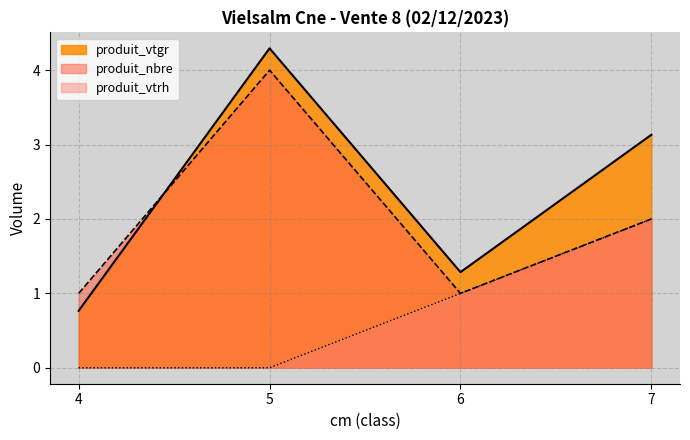

Reading right to left, what are all the values shown in this chart?

produit_vtgr: 3.1	1.3	4.3	0.8
produit_nbre: 2.0	1.0	4.0	1.0
produit_vtrh: 2.0	1.0	0.0	0.0